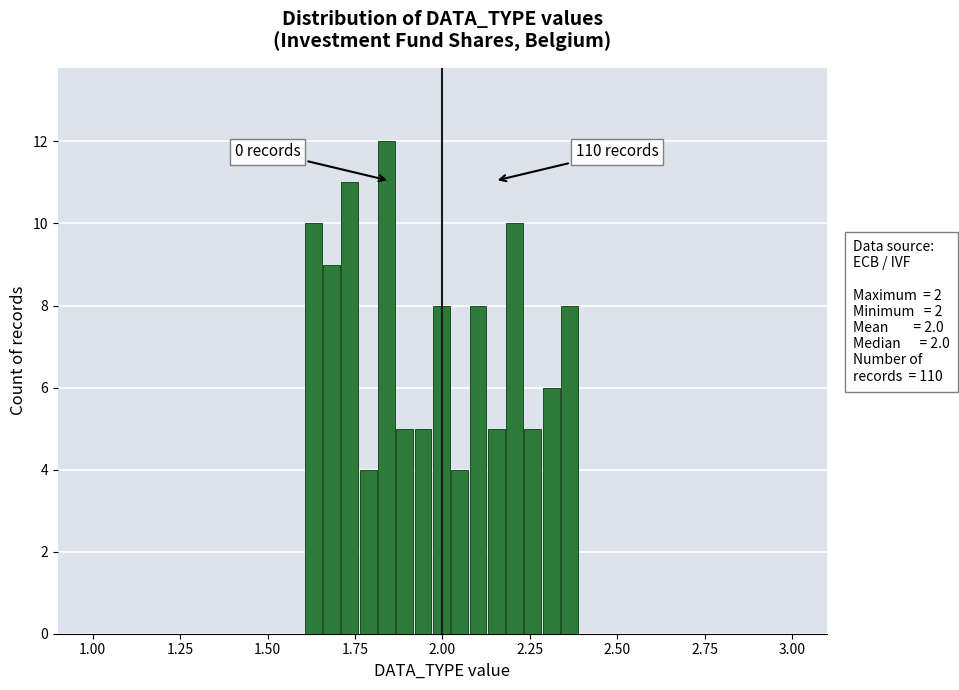

Read against the x-axis, roughly where is the centre of the tallest bar?

1.85